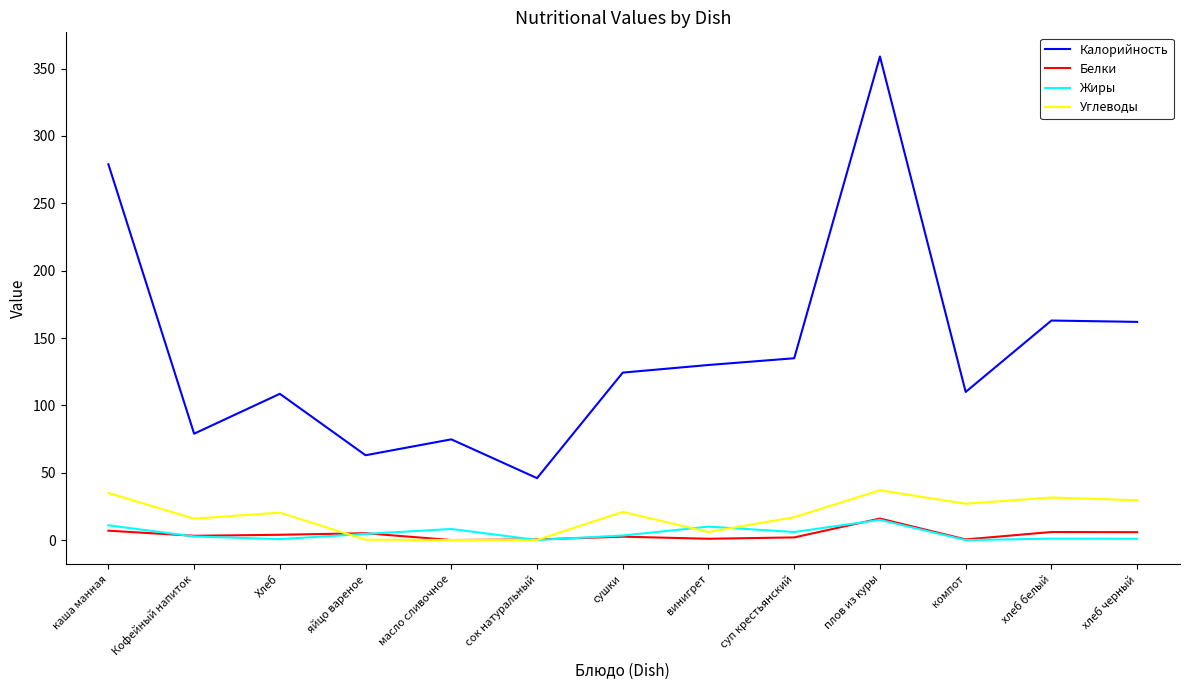

In Белки, how many points are higher than both neighbors (excluding endpoints)?

4